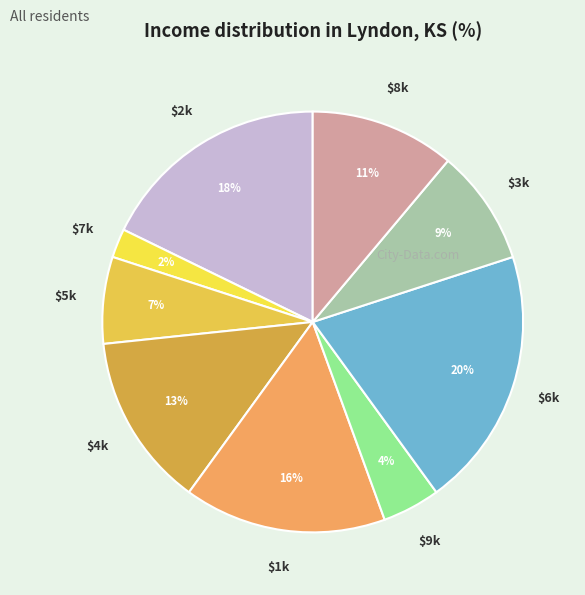

Which category has the biggest portion of the pie?

6